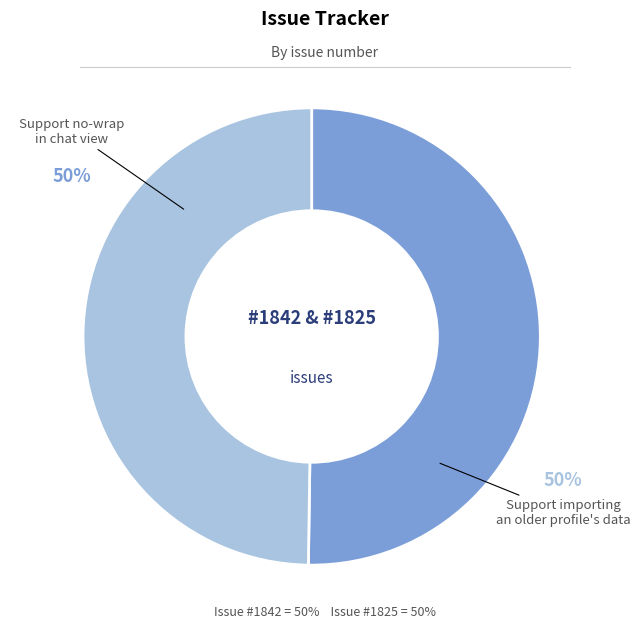

What percentage is the Support importing an older profile's data slice, to the nearest percent?

50%